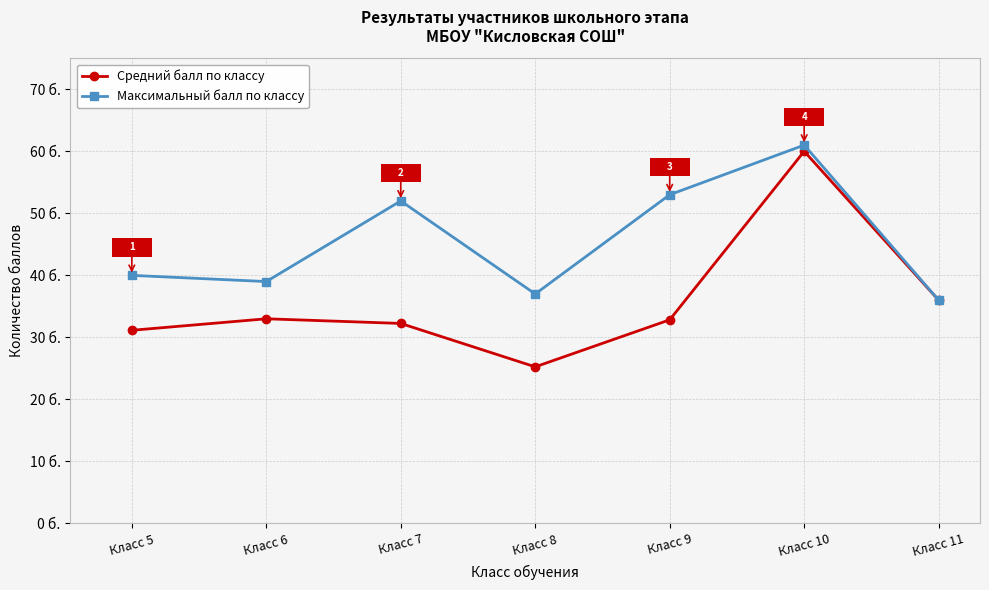

Does the chart have visible grid lines?

Yes